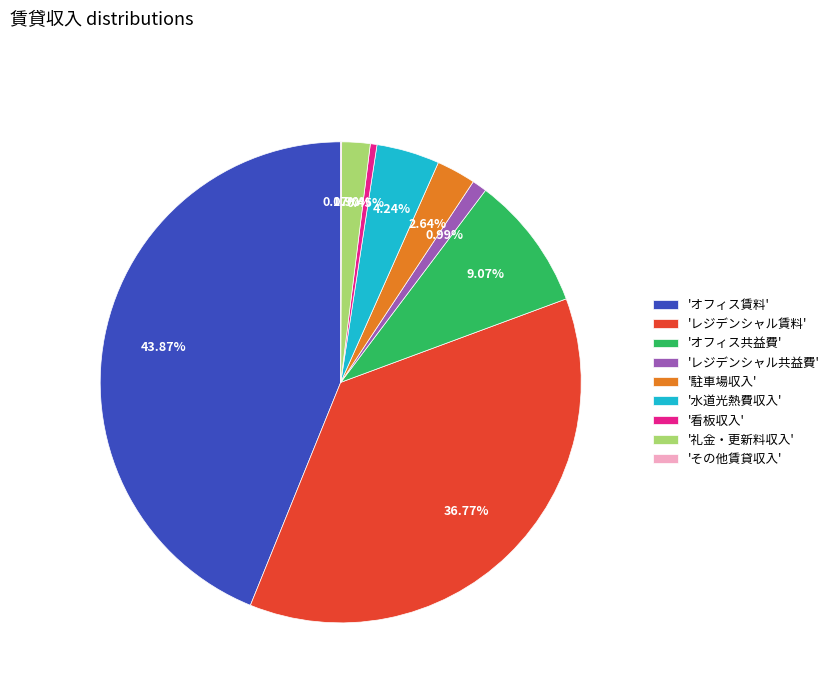

Which slice is the largest?

'オフィス賃料'